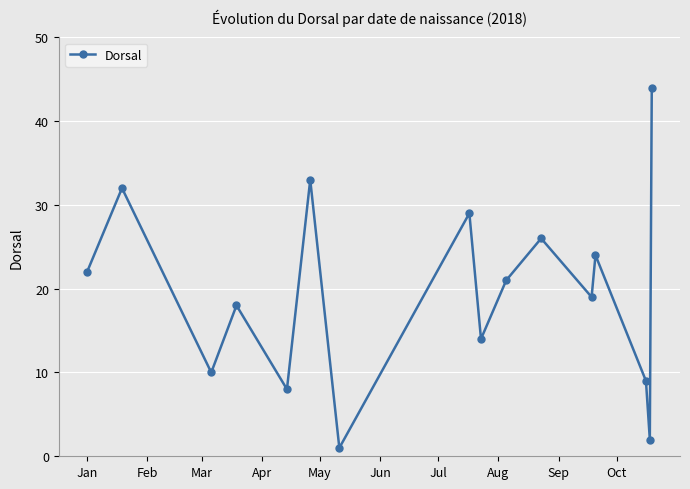

True or false: the data has more than 1 interior local peaks.

True